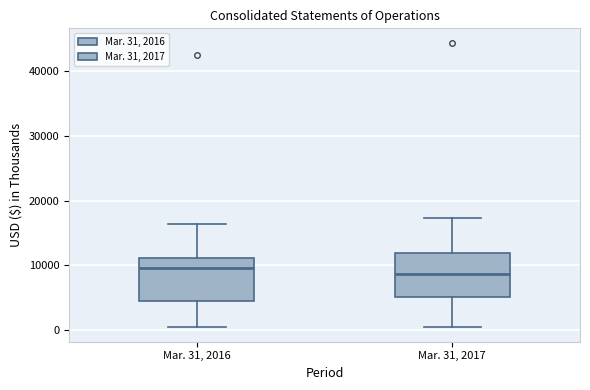

Reading left to right, transcribe this box plot: for each box, give where its median line is, the range the box spans, and where its two whiskers end, as read against the y-axis. The values are not printed on the chart, so give them approximately, as read against the axis.

Mar. 31, 2016: median 10000, box 4000 to 11000, whiskers 0 to 16000
Mar. 31, 2017: median 9000, box 5000 to 12000, whiskers 0 to 17000